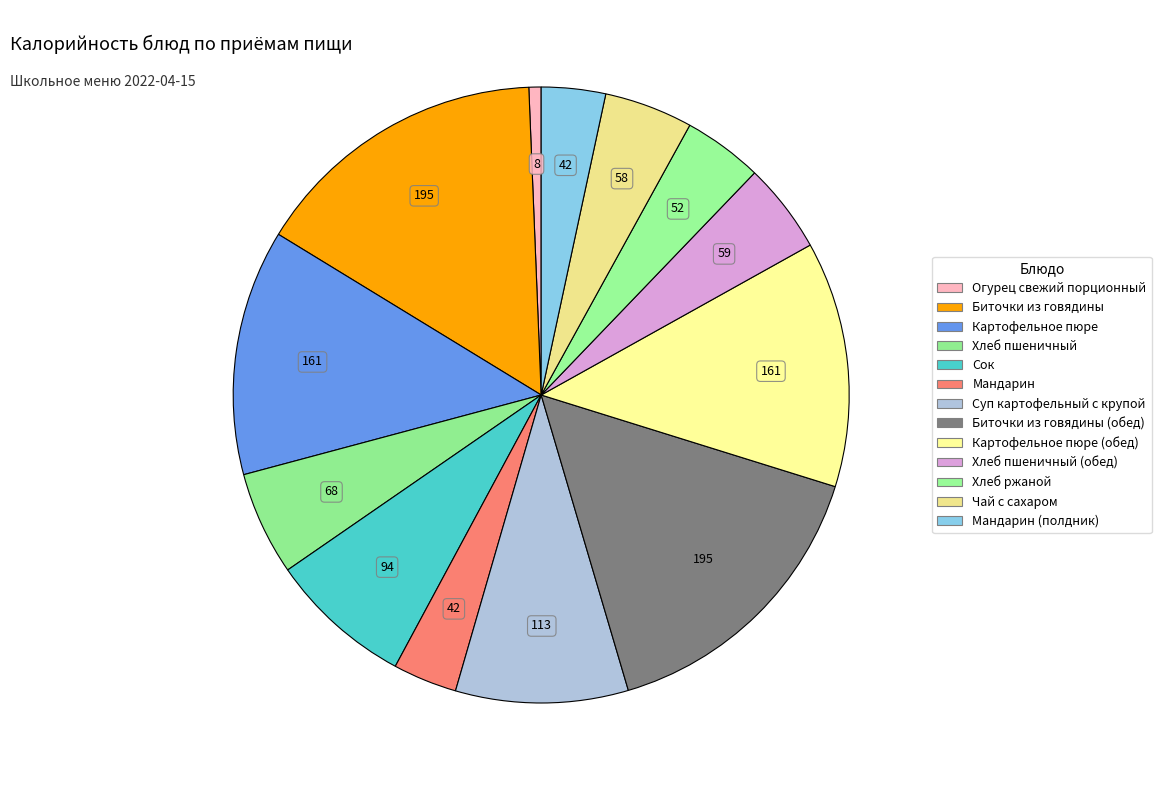

To the nearest percent, what is the difference between the Суп картофельный с крупой and Биточки из говядины slice percentages?

7%